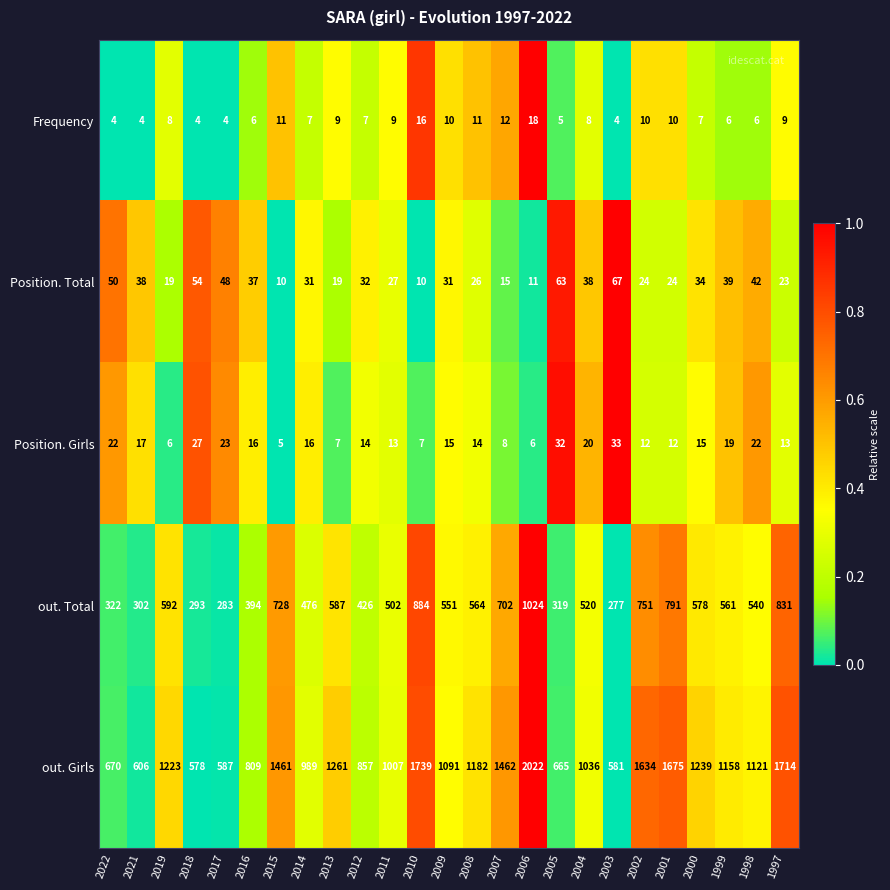

Which label corresponds to the largest value in the chart?

2006